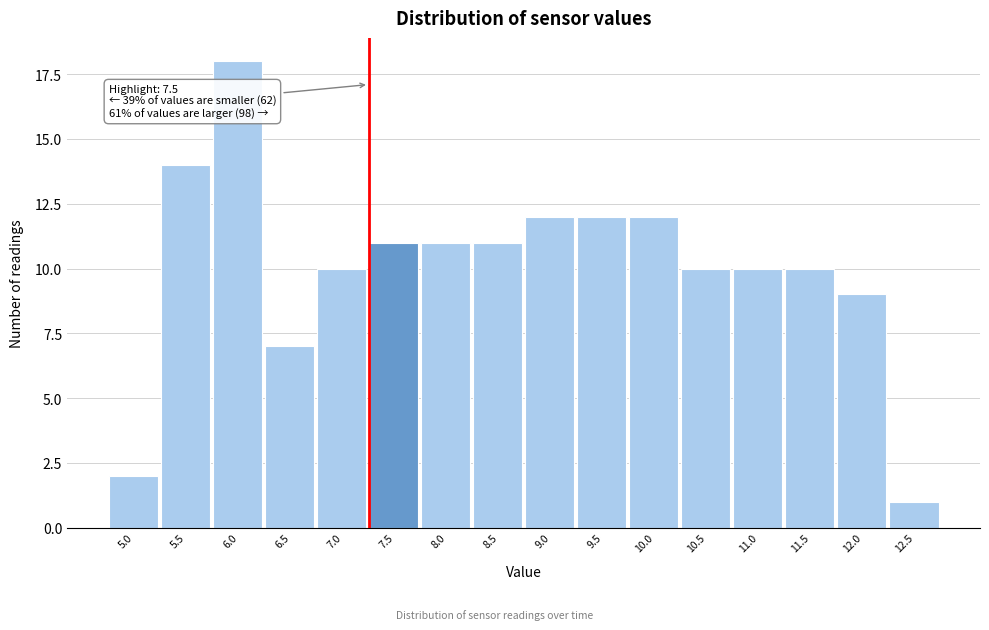

Reading right to left, list all the values displayed in this chart.

12.5=1	12.0=9	11.5=10	11.0=10	10.5=10	10.0=12	9.5=12	9.0=12	8.5=11	8.0=11	7.5=11	7.0=10	6.5=7	6.0=18	5.5=14	5.0=2